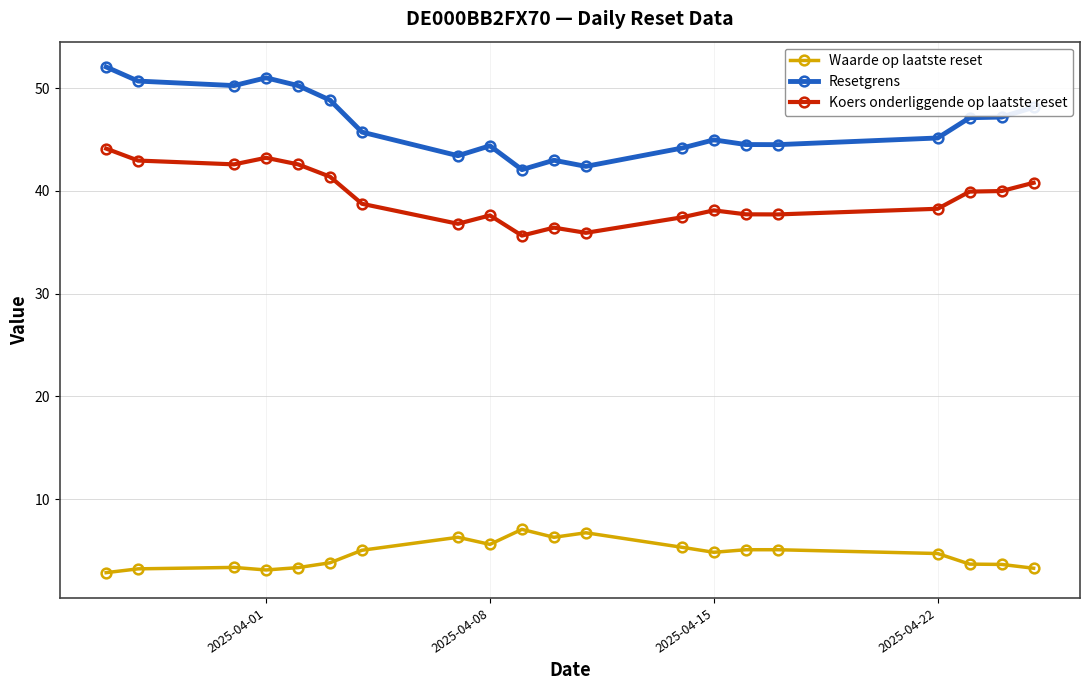

True or false: Koers onderliggende op laatste reset has more than 1 interior local peaks.

True